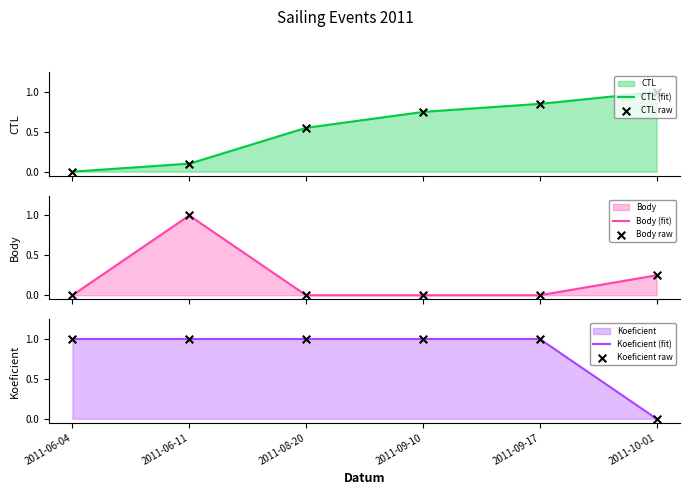

Is the value of Body at 2011-08-20 greater than the value of Koeficient at 2011-06-04?

No